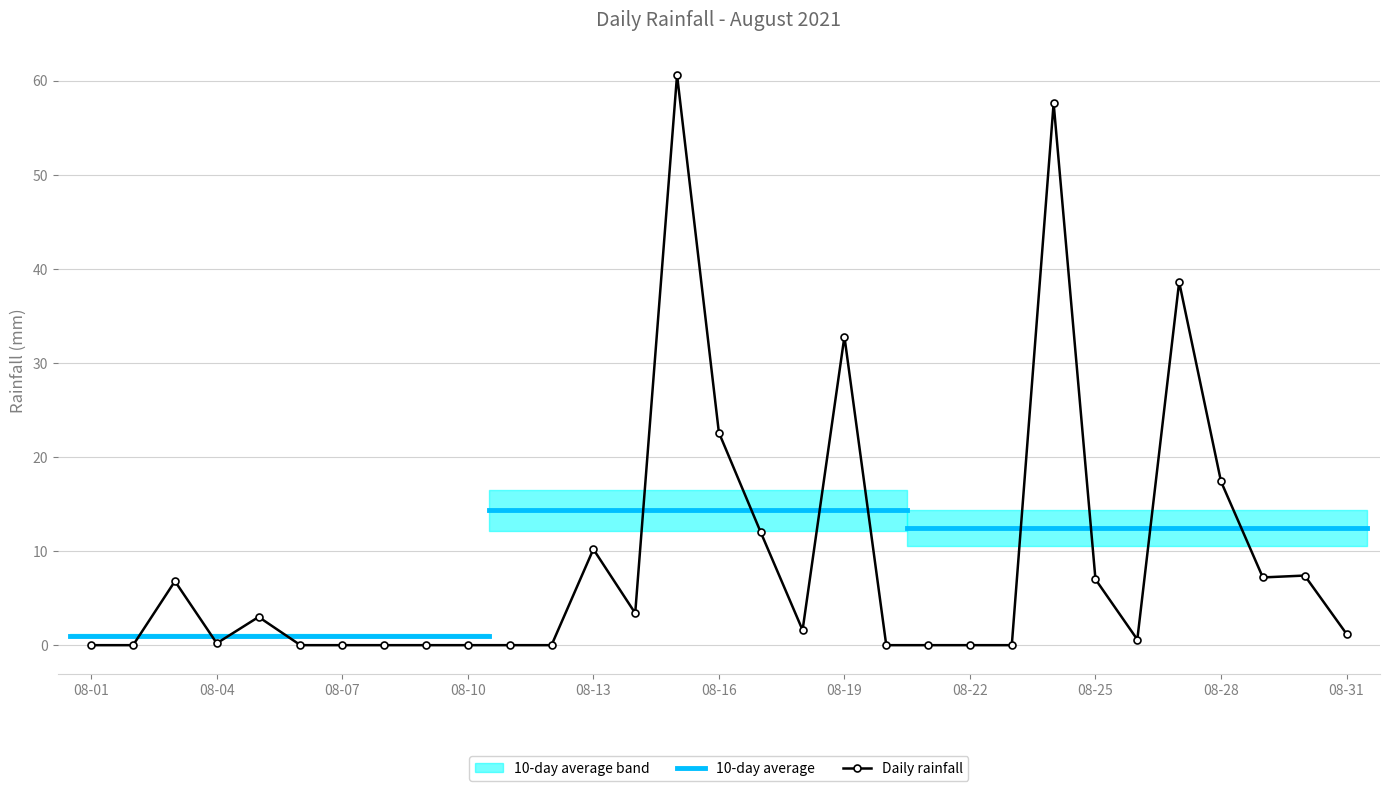

The value at 2021-08-17 is 12.0. True or false?

True